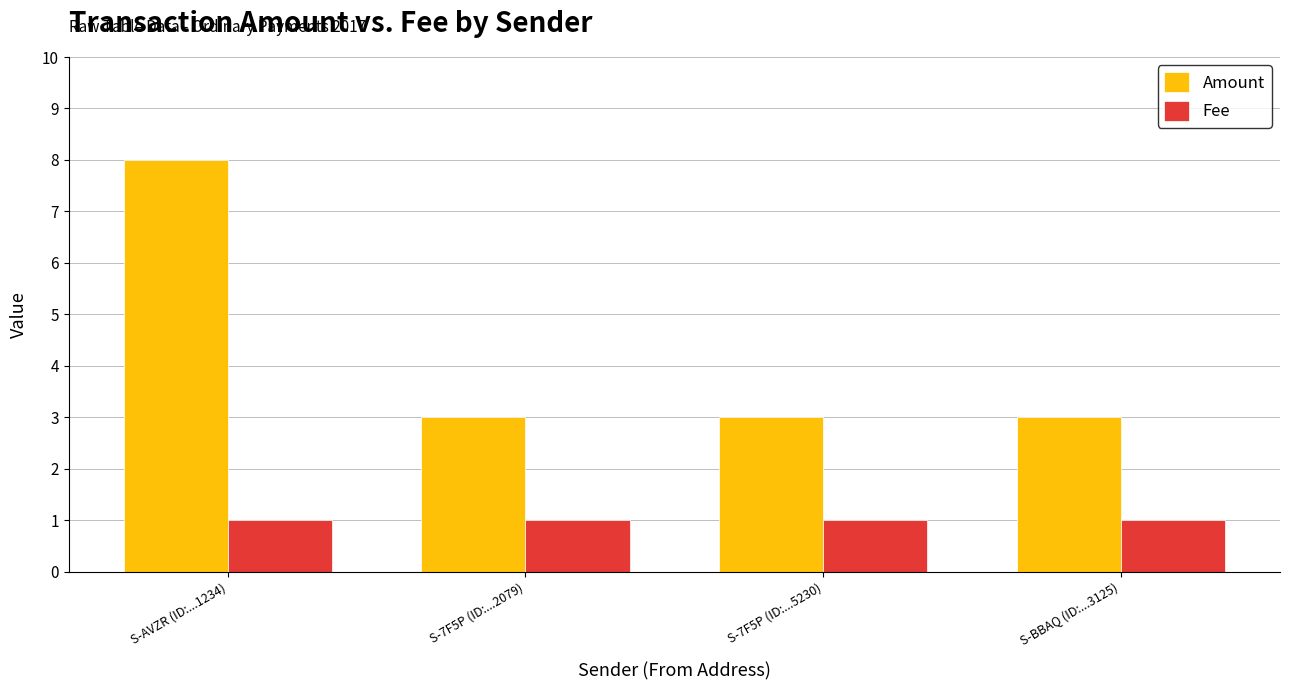

What is the label of the 3rd bar from the right?

S-7F5P (ID:...2079)